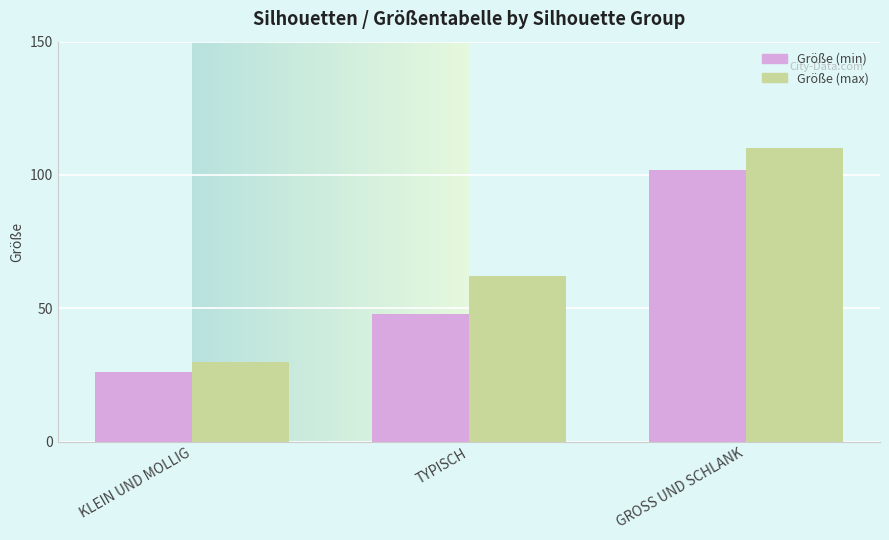

What are all the series names shown in the legend?

Größe (min), Größe (max)